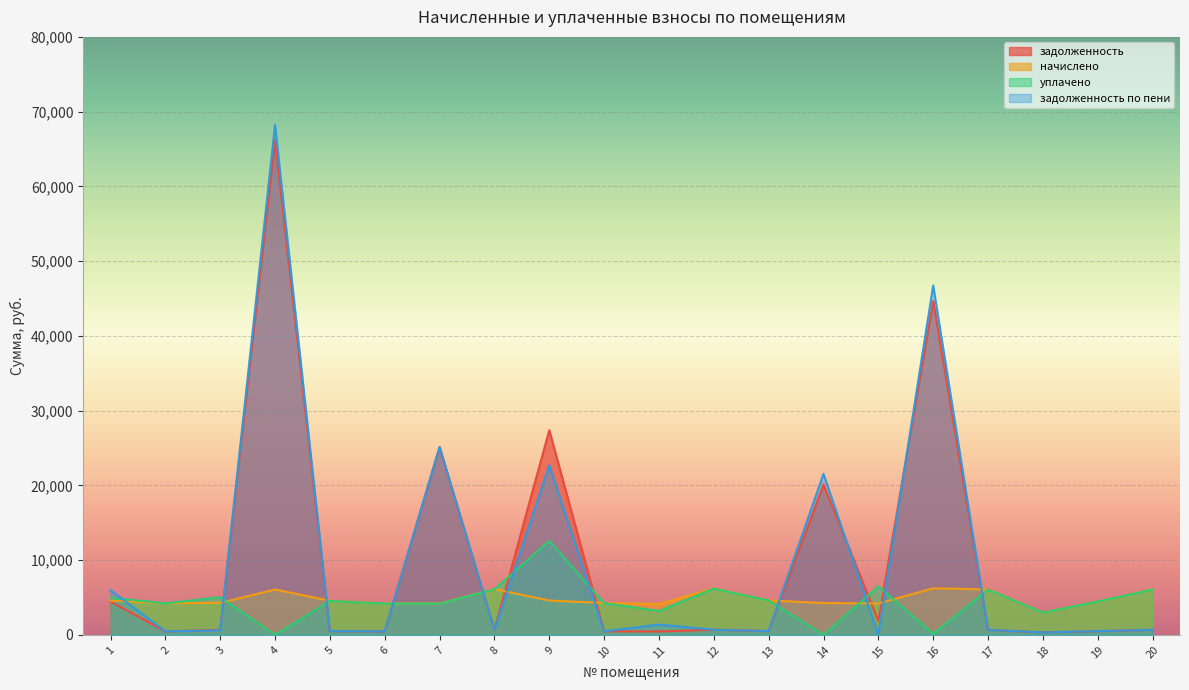

After their last crossing, which series has the higher values: начислено or задолженность?

начислено